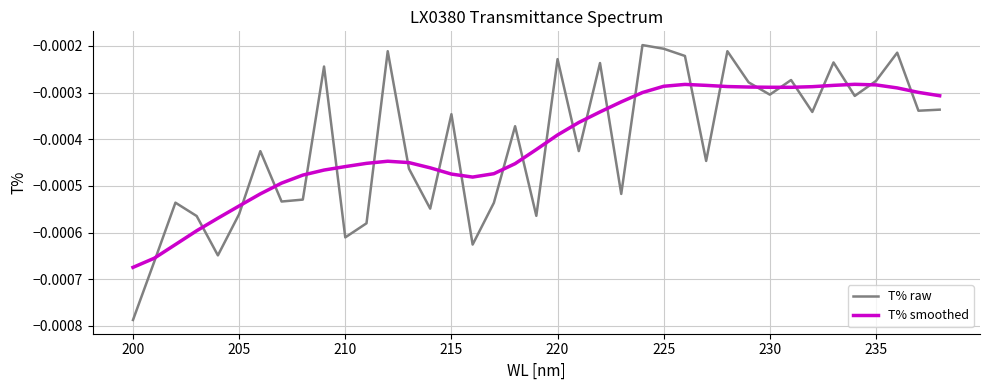

How many intersections are there between T% raw and T% smoothed?

26